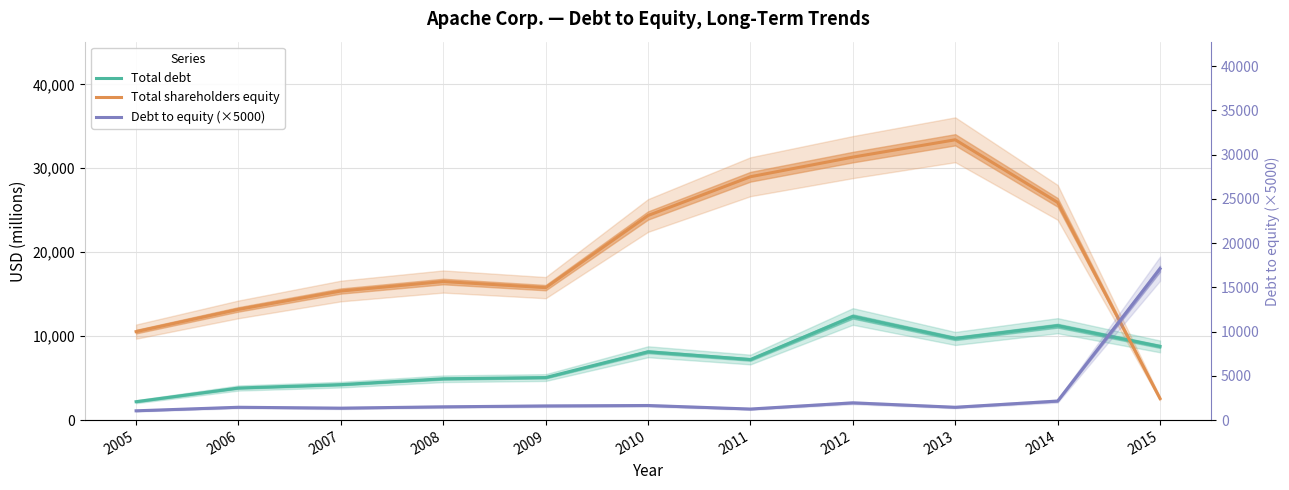

At which label does Total shareholders equity first exceed 16509?

2010